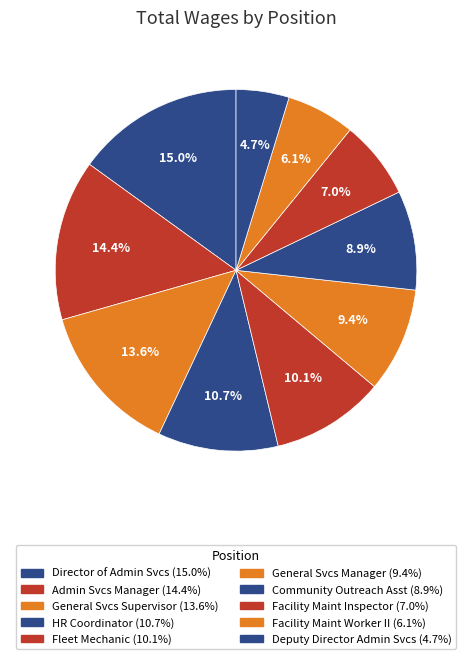

What is the smallest slice in the pie chart?

Deputy Director of Administrative Services